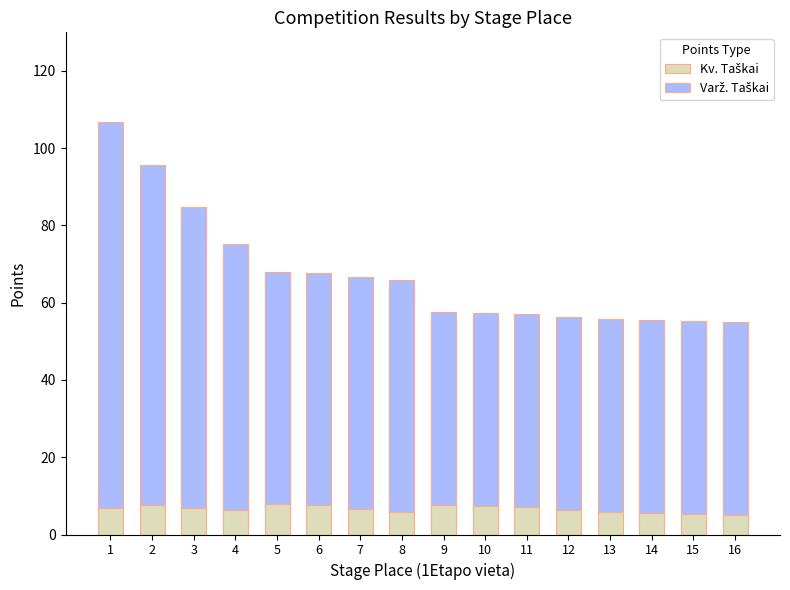

What is the total value across all series at 1?

106.9